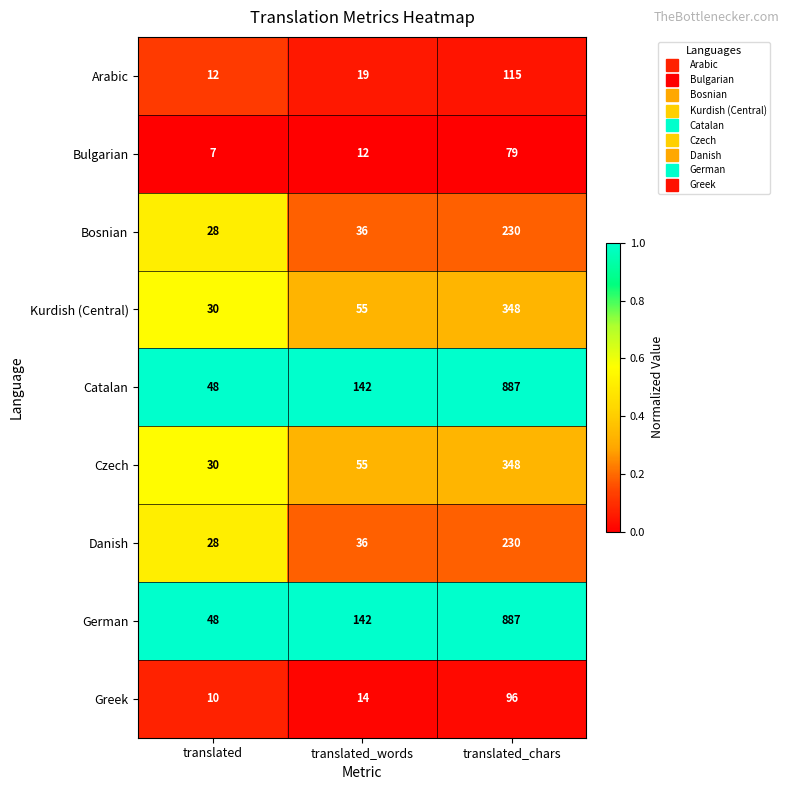

Is it true that German equals 16 at translated?

False